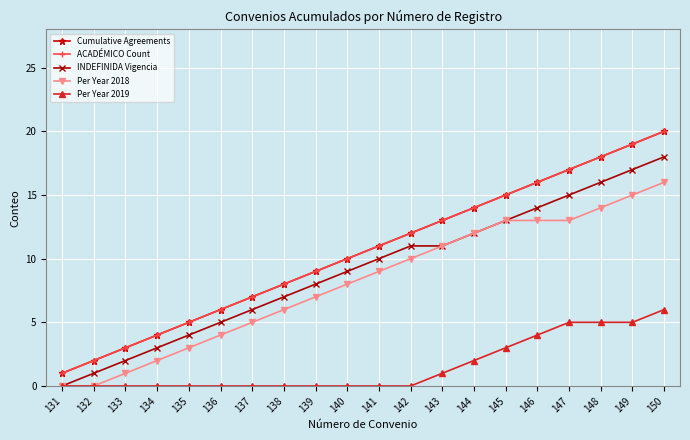

Is this an area chart (filled region under the line)?

No